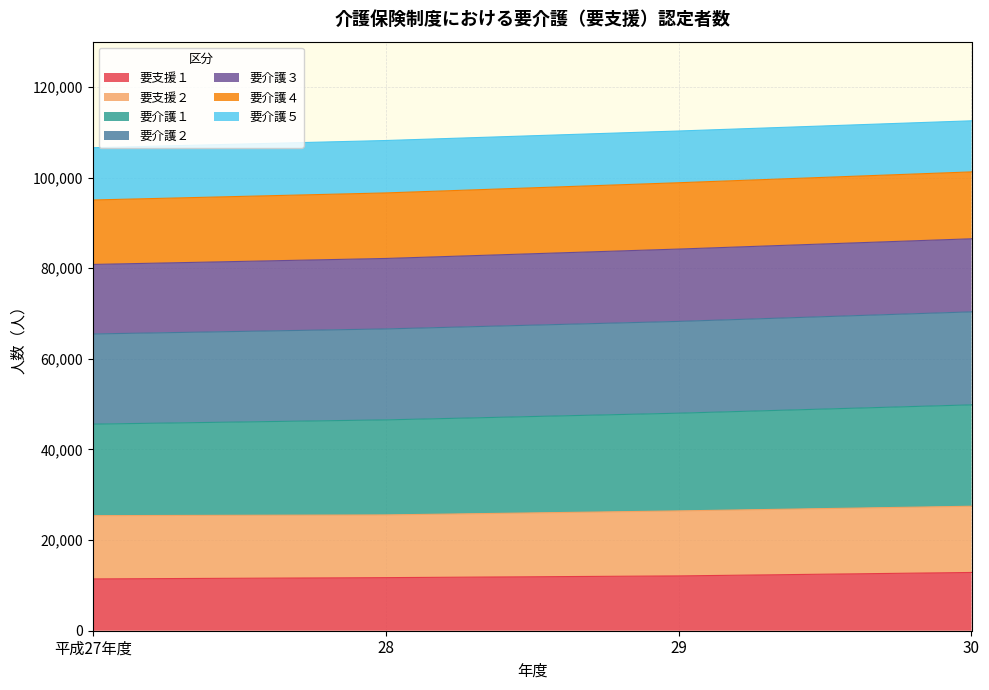

At which category is the sum across all series the highest?

30